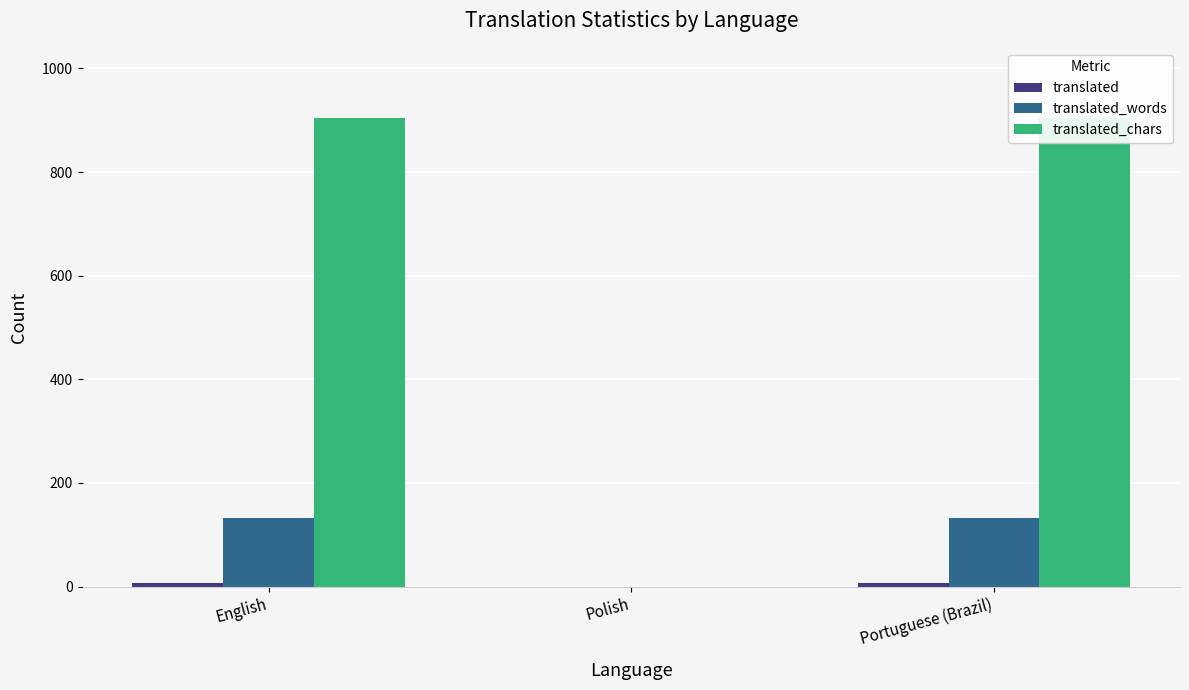

What is the greatest value displayed?

904